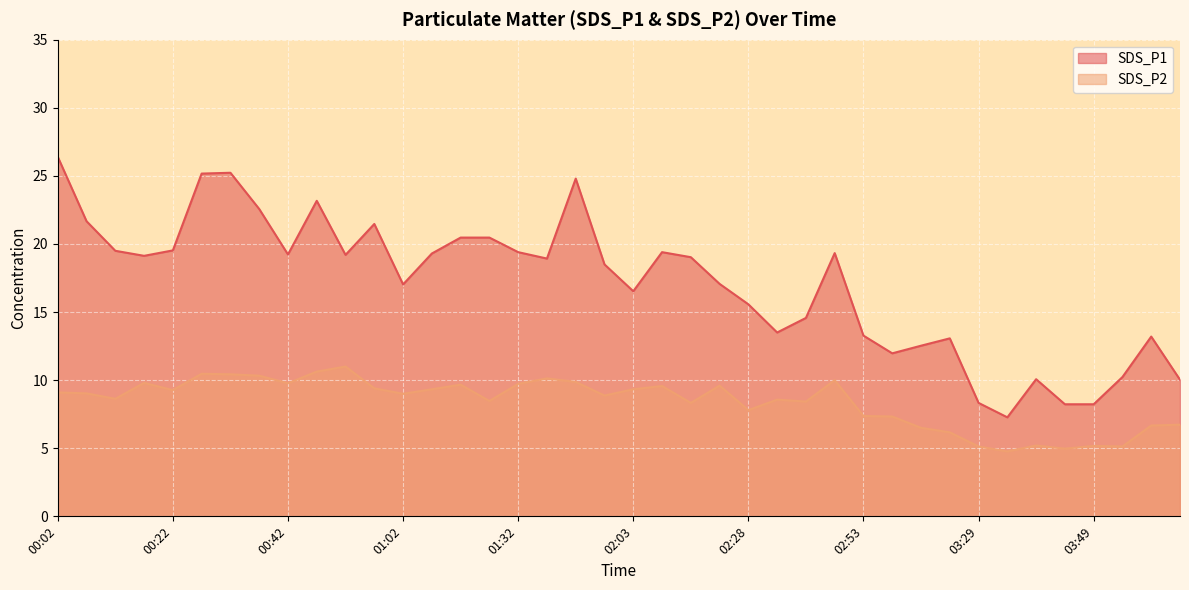

Which has a higher value, 02:43 or 00:47?

00:47